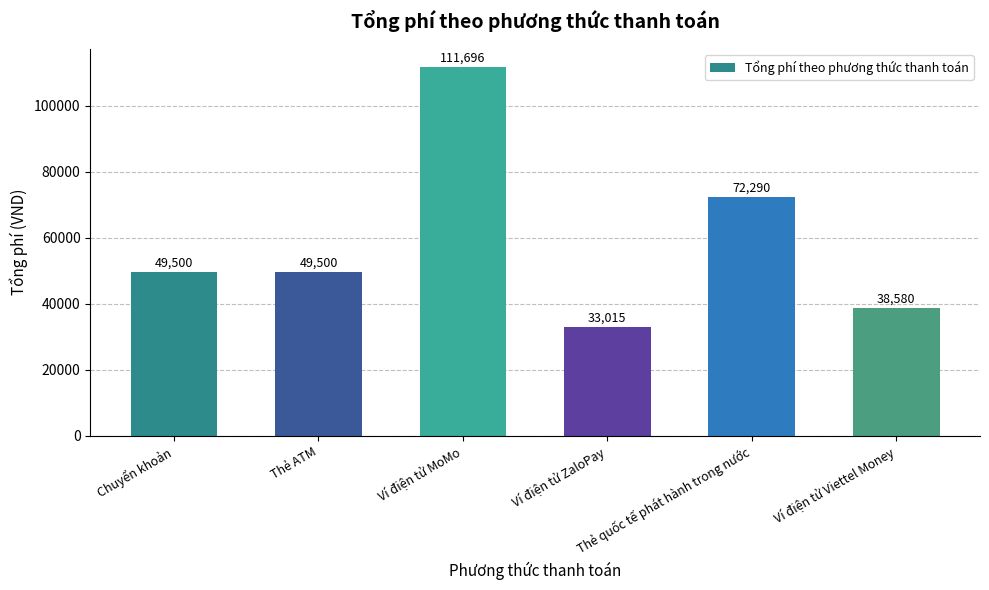

What is the sum of the values at Ví điện tử Viettel Money and Chuyển khoản?

88080